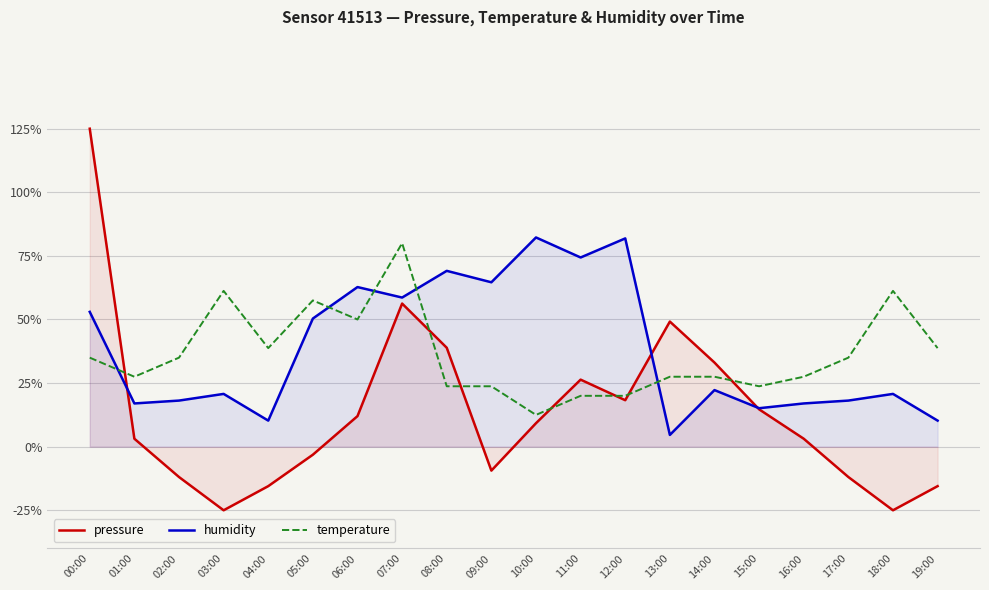

What are all the series names shown in the legend?

pressure, humidity, temperature